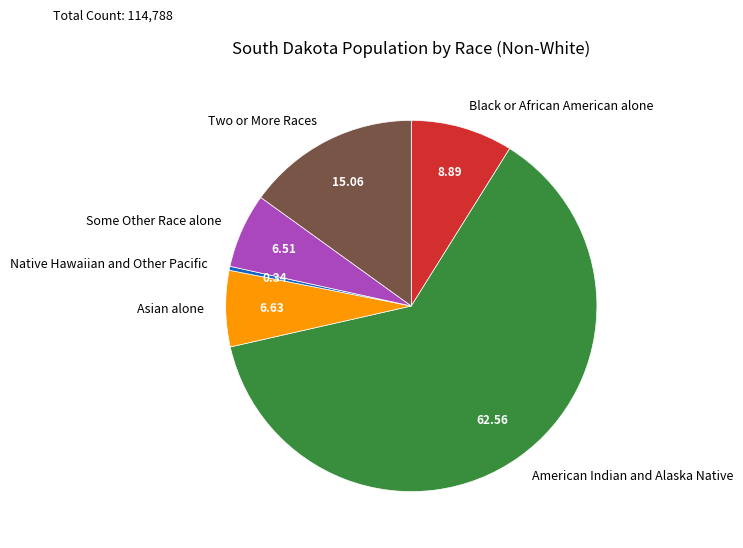

What is the ratio of the value at Black or African American alone to the value at Native Hawaiian and Other Pacific?

25.9